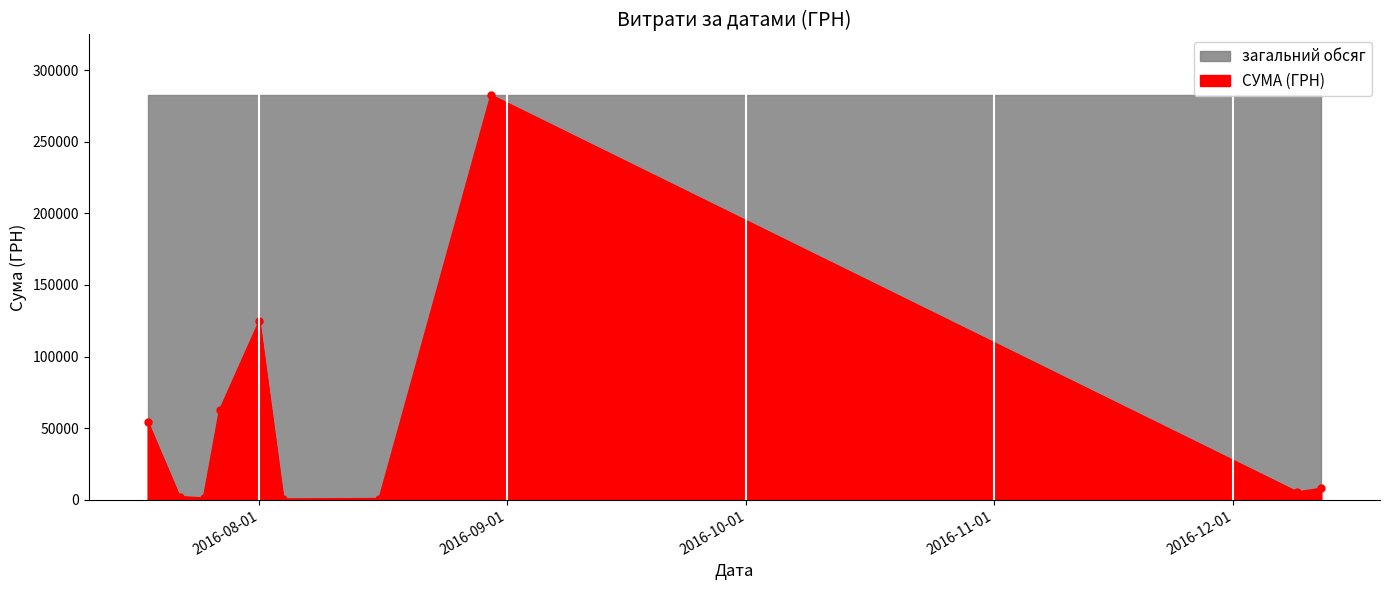

List the labels in order of value, smallest first.

04.08.2016, 16.08.2016, 25.07.2016, 22.07.2016, 09.12.2016, 12.12.2016, 18.07.2016, 27.07.2016, 01.08.2016, 30.08.2016